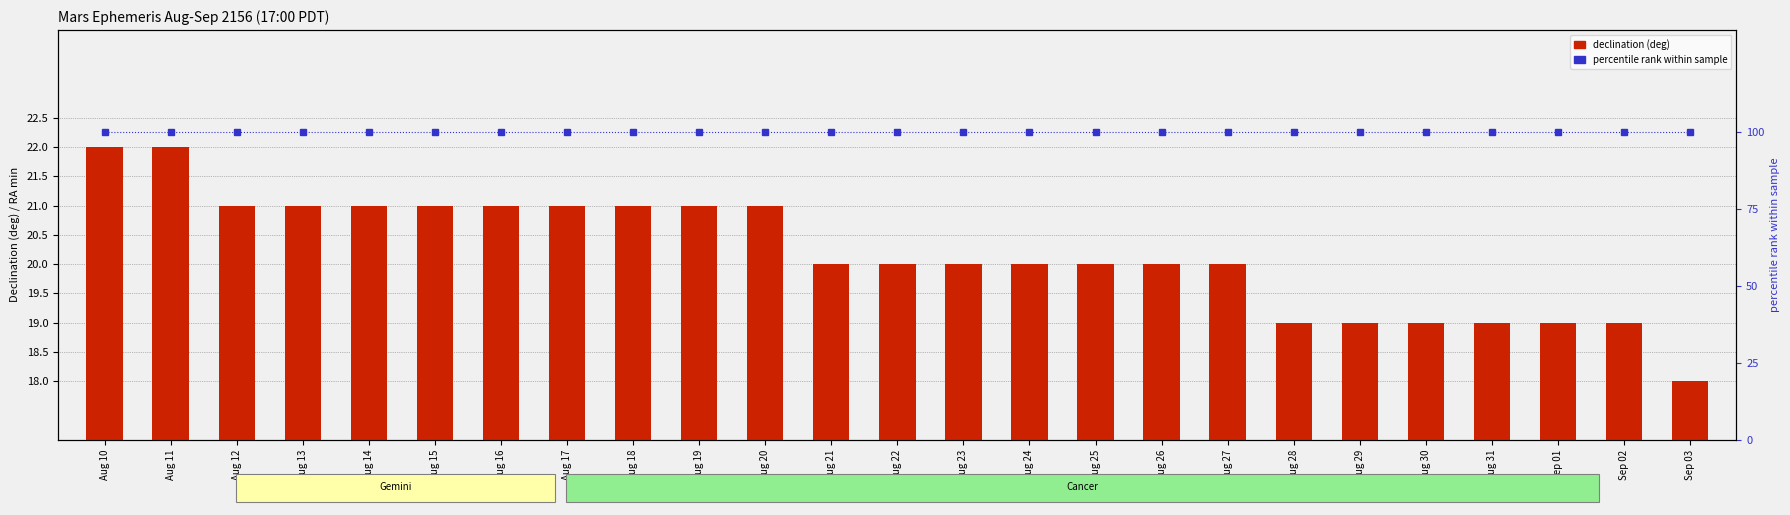

What is the sum of the percentile rank values at Aug 10 and Aug 22?

200